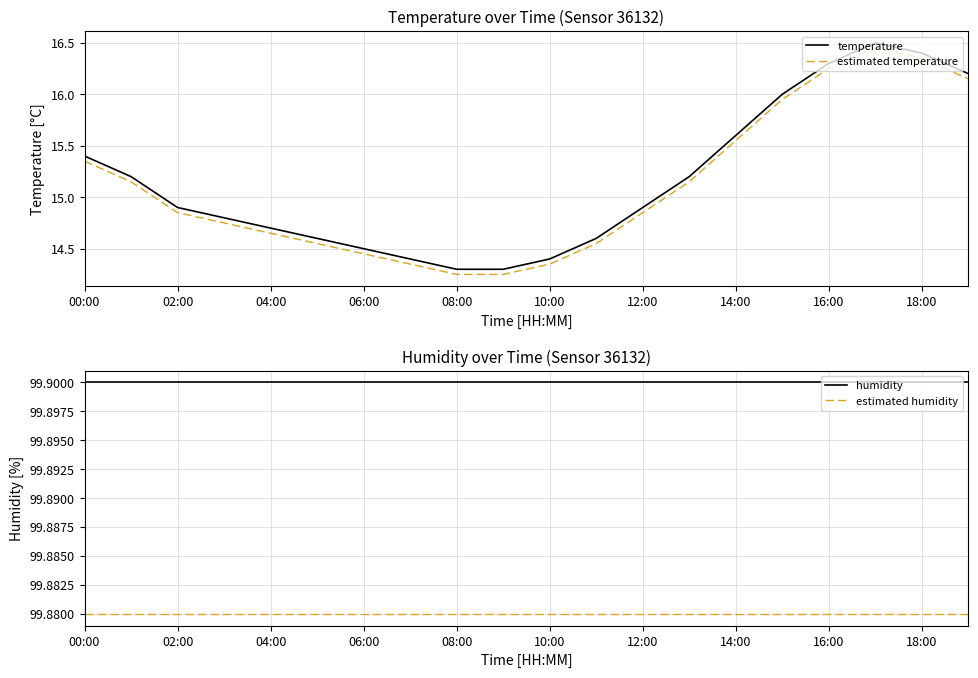

Is it true that estimated temperature equals 24.2 at 06:00?

False